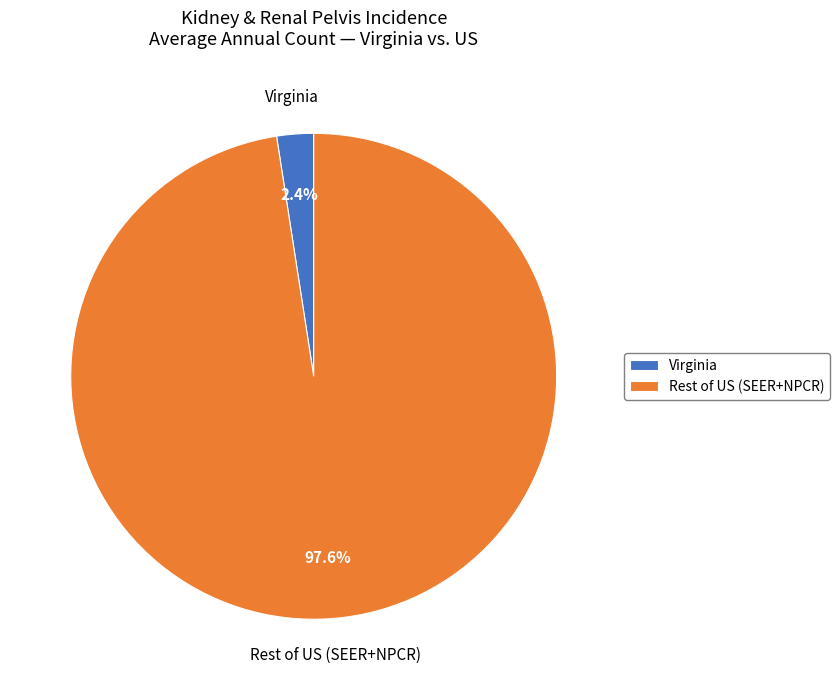

What is the total percentage of Virginia and Rest of US (SEER+NPCR)?

100.0%